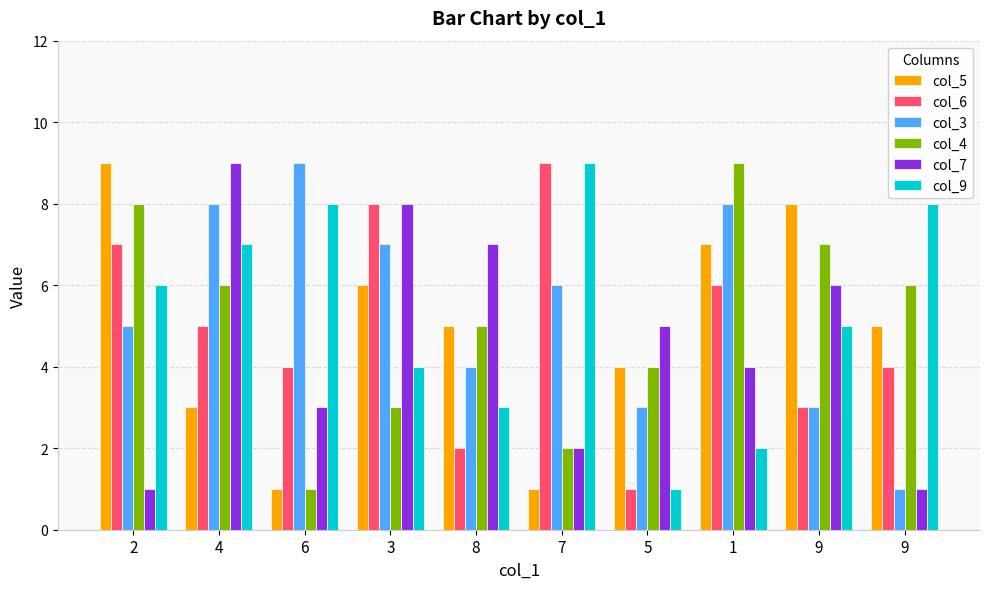

What are all the series names shown in the legend?

col_5, col_6, col_3, col_4, col_7, col_9